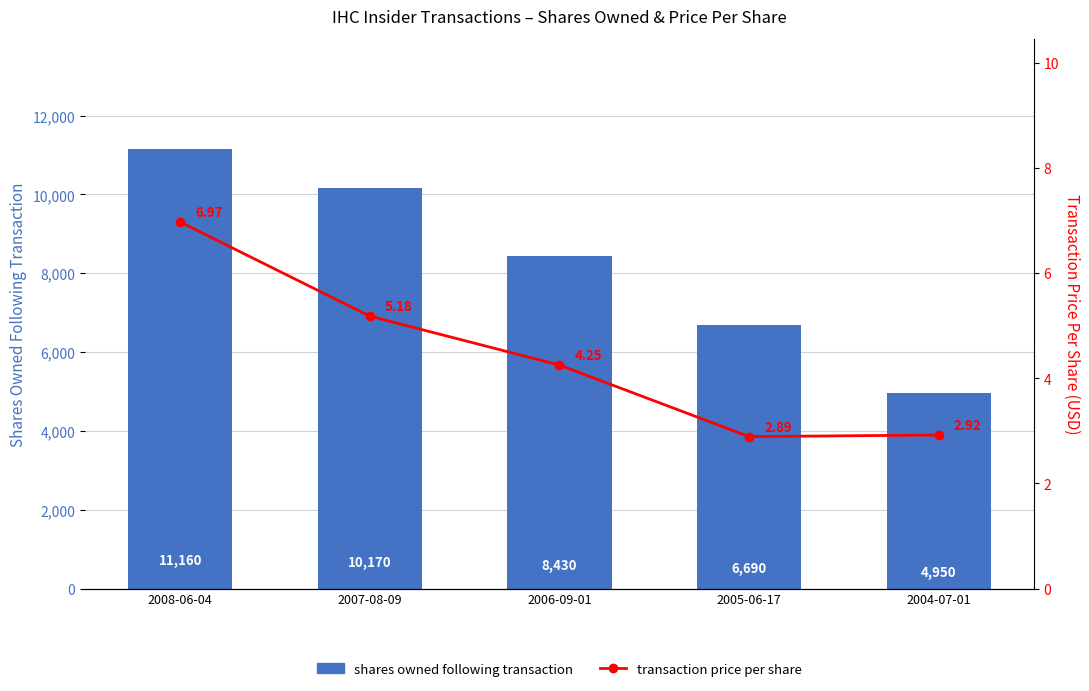

Which series has the widest spread of values?

shares owned following transaction